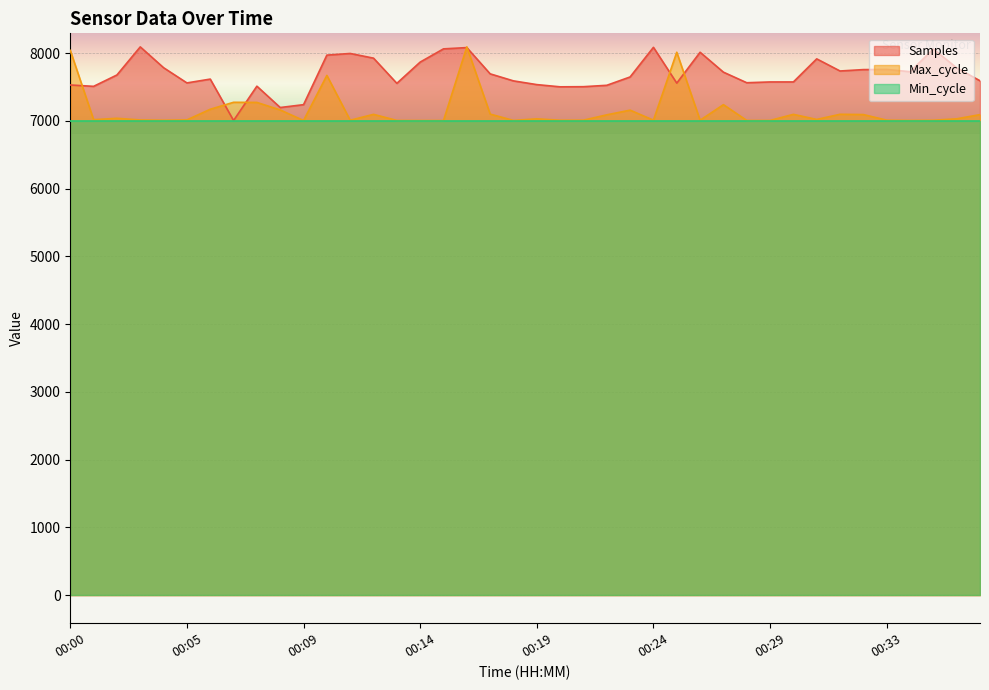

Which series has the largest range (max minus min)?

Samples